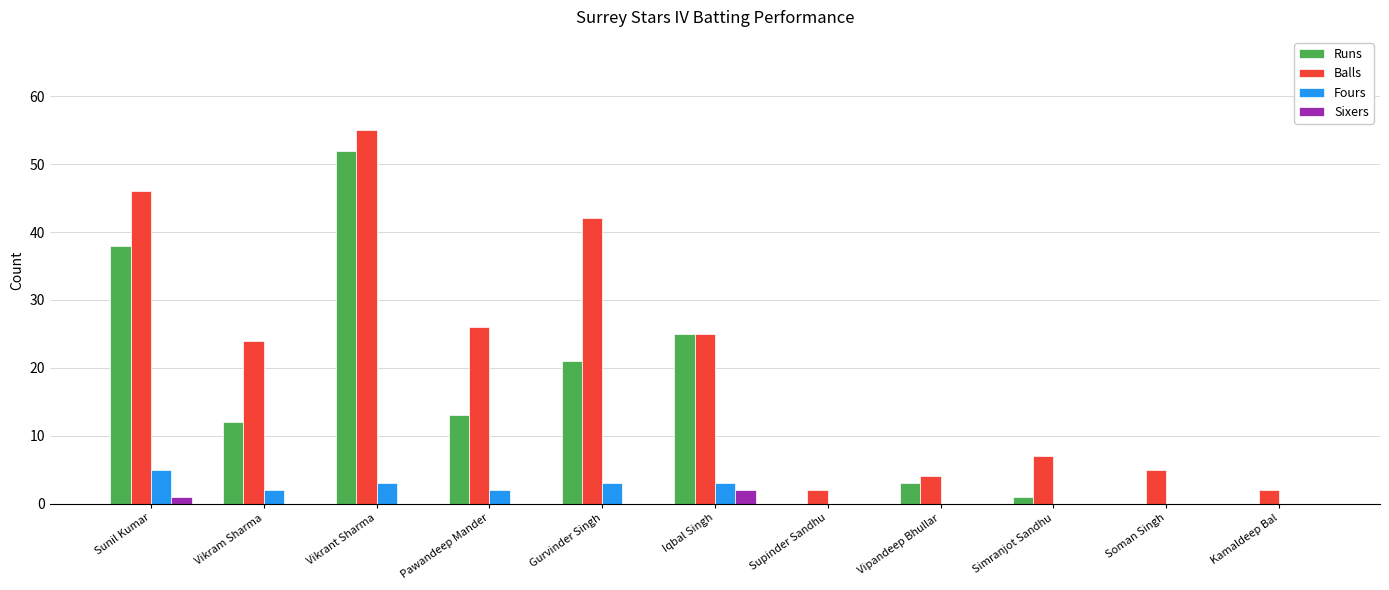

At which label does Runs reach its peak?

Vikrant Sharma